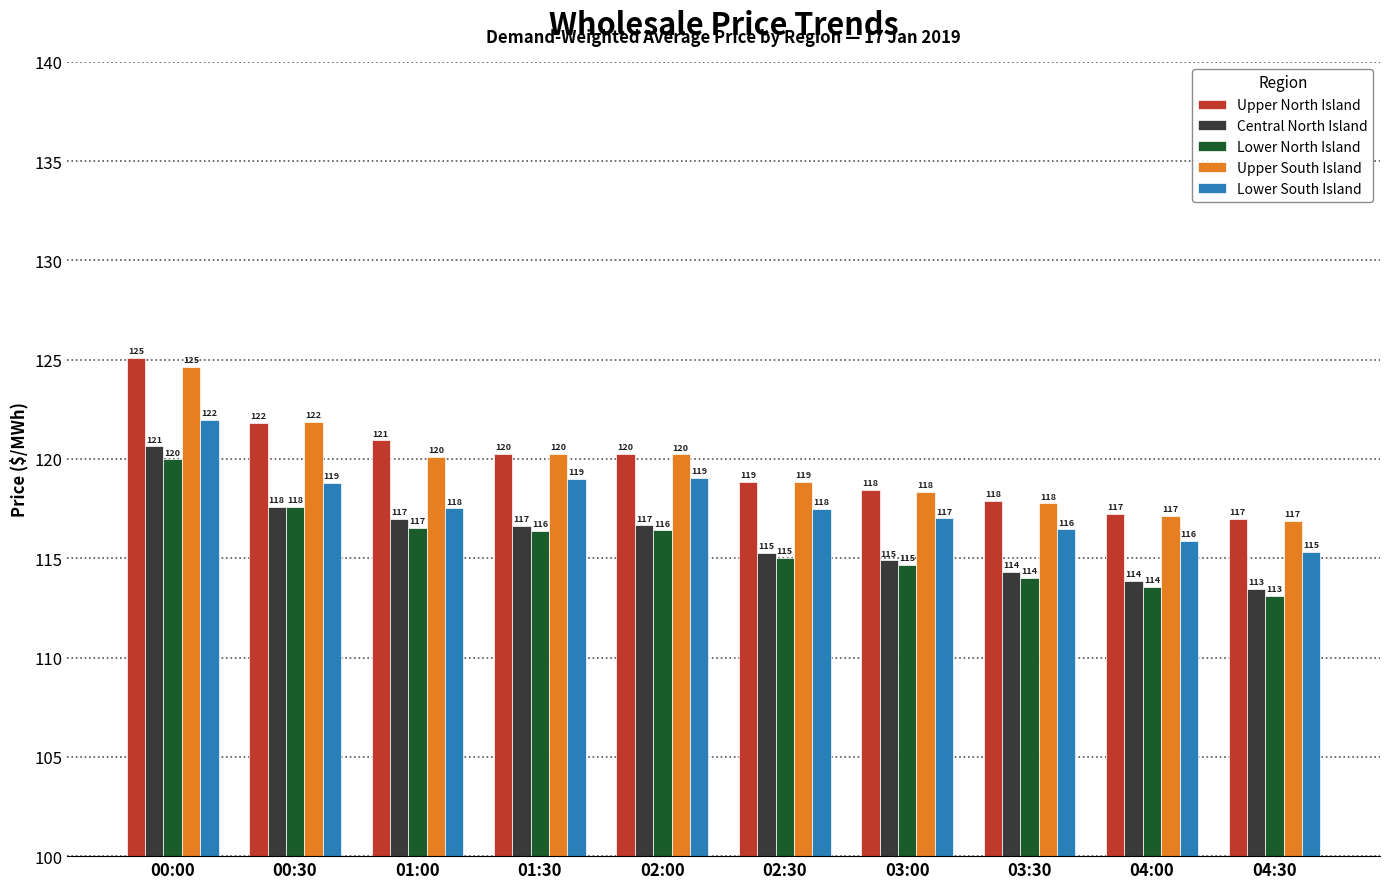

What is the greatest value displayed?

125.1